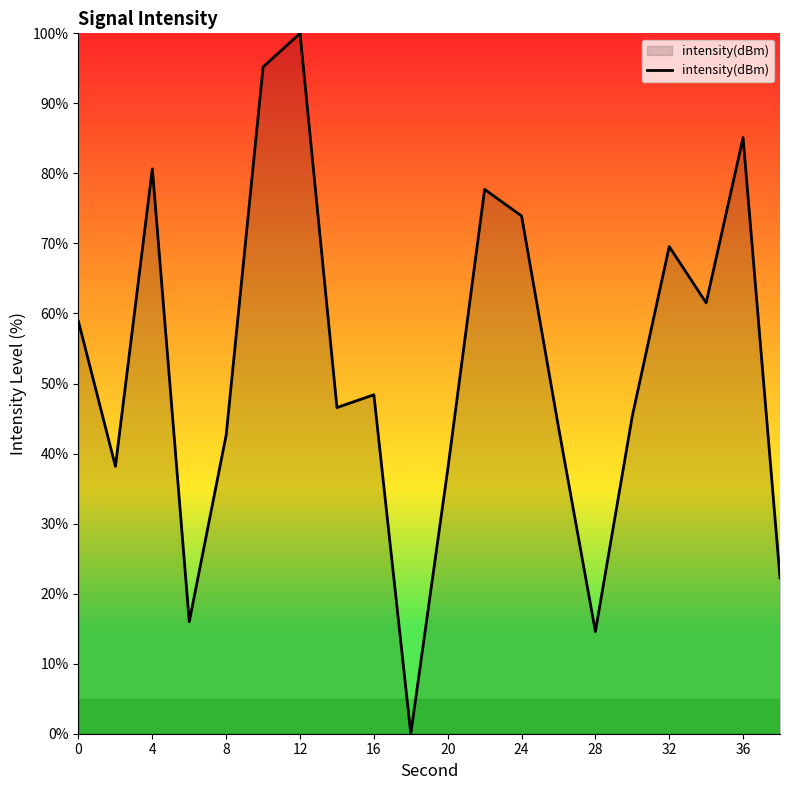

What is the greatest value displayed?

100.0